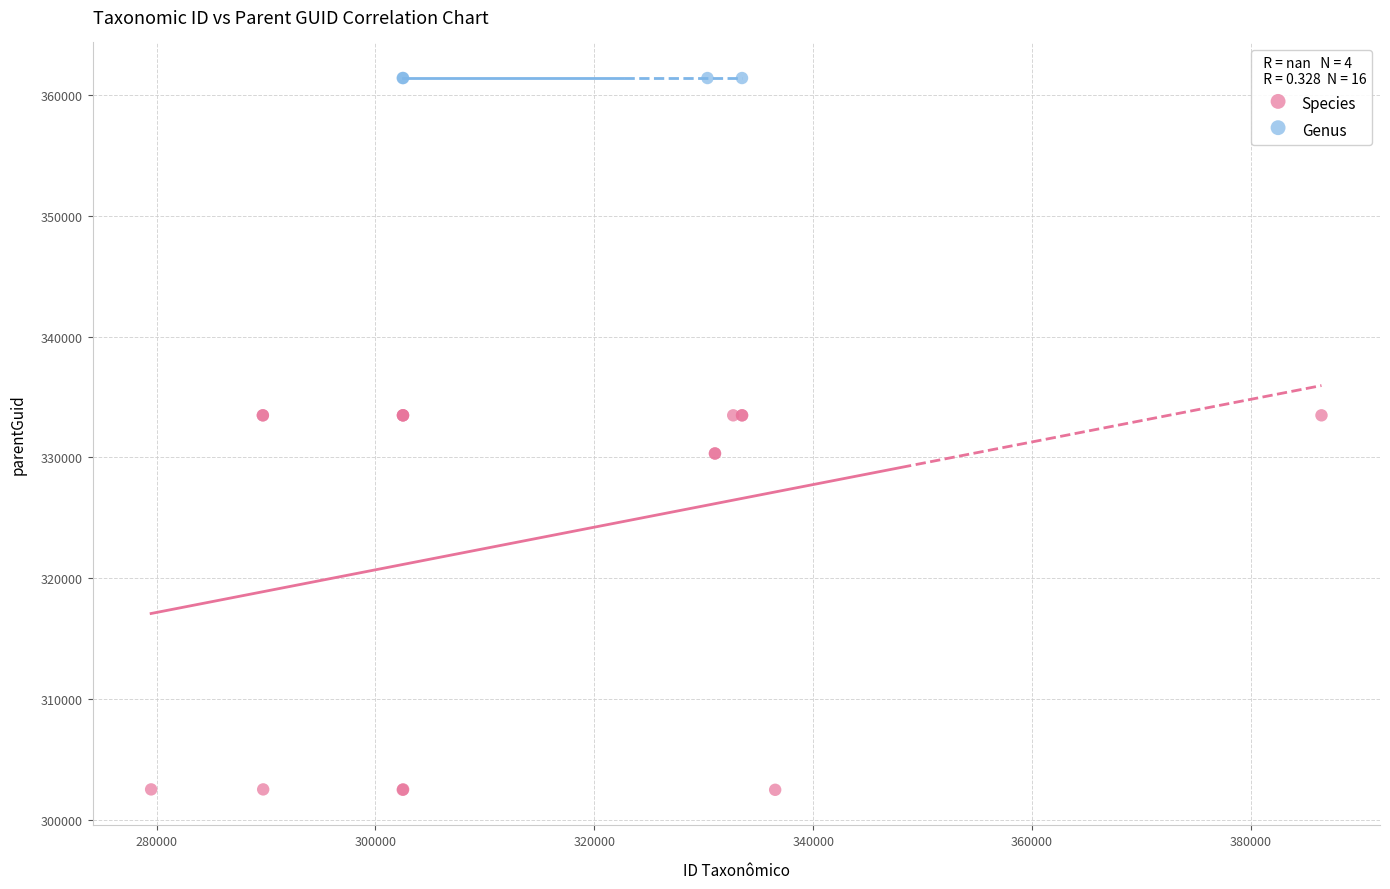

Which series contains the highest Y value?

Genus